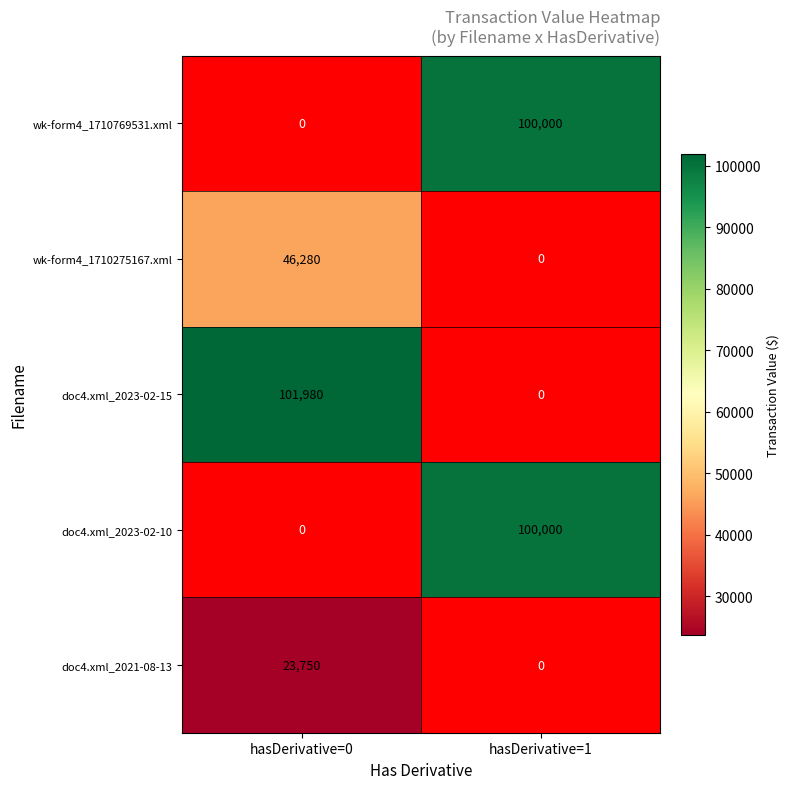

Which label corresponds to the largest value in the chart?

hasDerivative=0